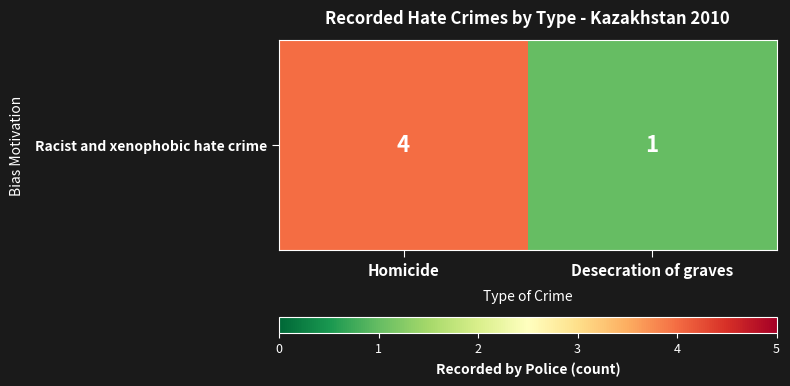

Between Desecration of graves and Homicide, which is larger?

Homicide